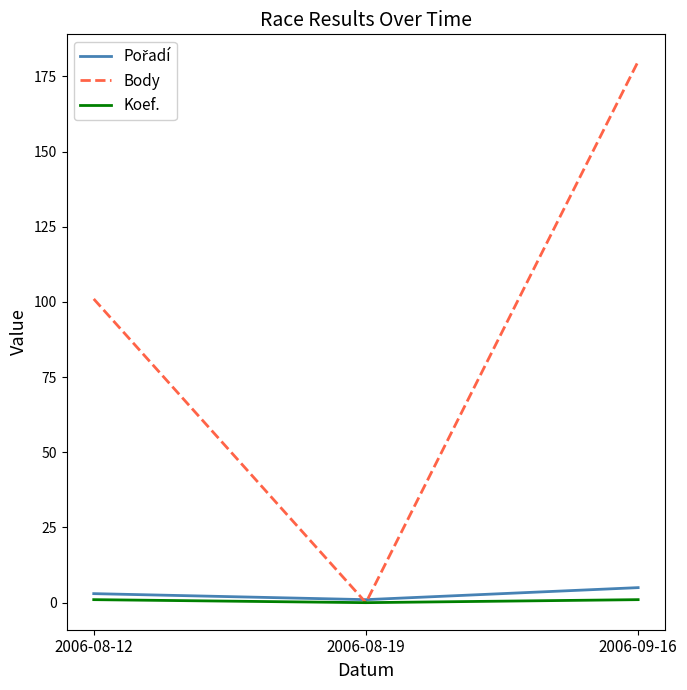

At which label does Body reach its minimum?

2006-08-19